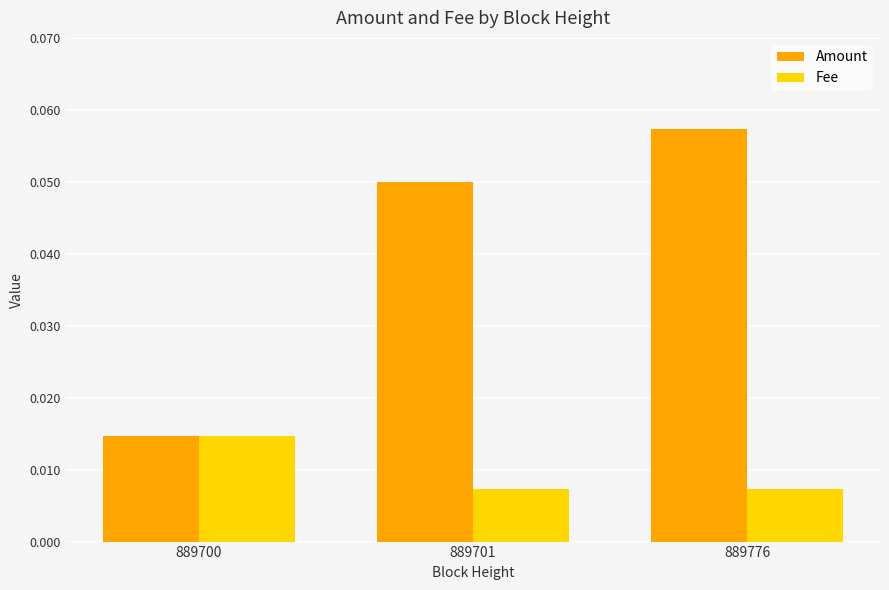

Rank the categories by Amount value from highest to lowest.

889776, 889701, 889700